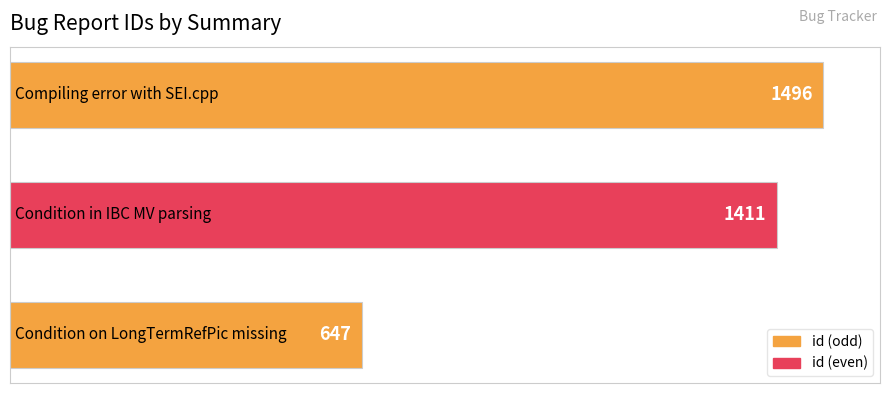

What is the difference between the maximum and minimum values?

849